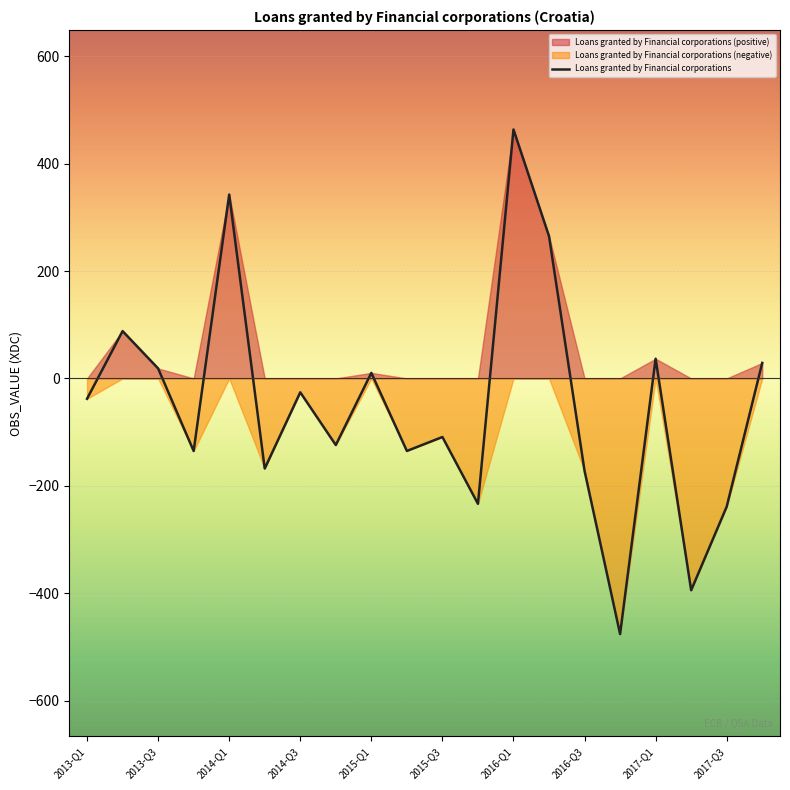

How many data points are above -37?

9